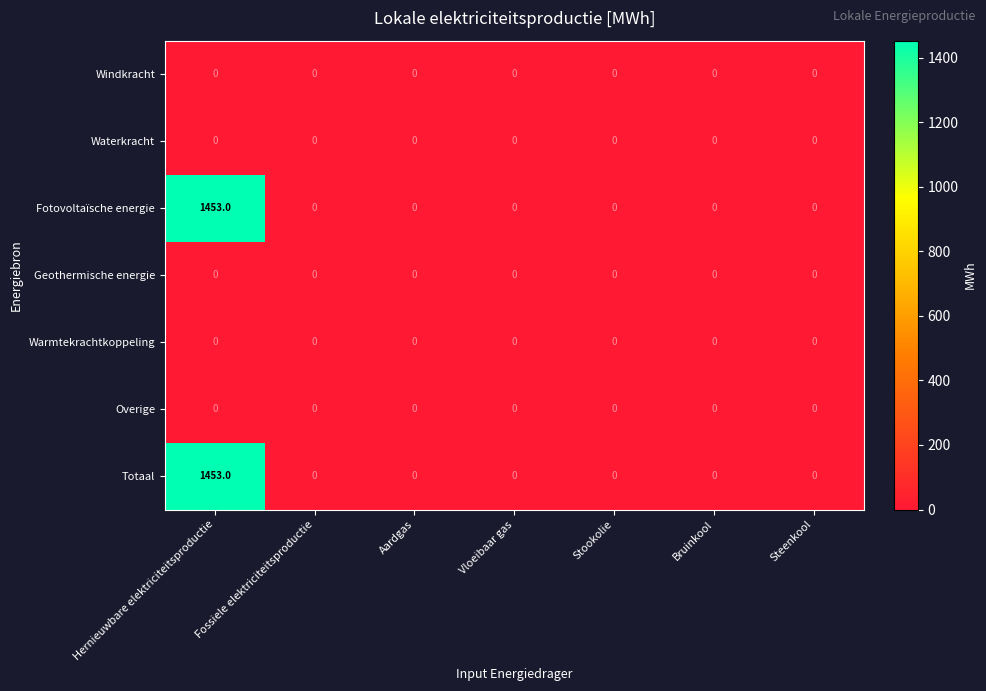

The value of Windkracht at Hernieuwbare elektriciteitsproductie is 0. True or false?

True